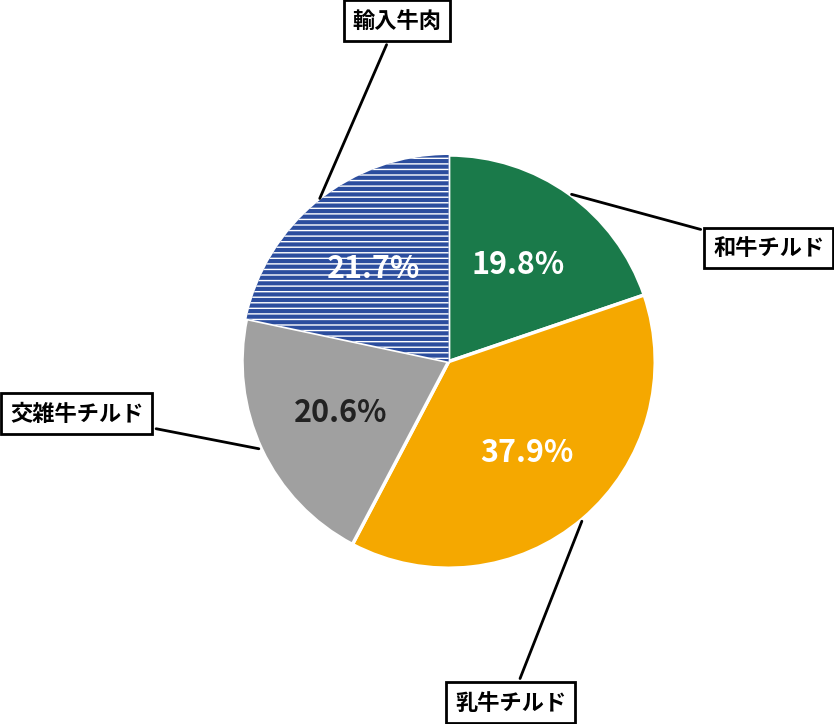

Does any single category account for the majority?

No